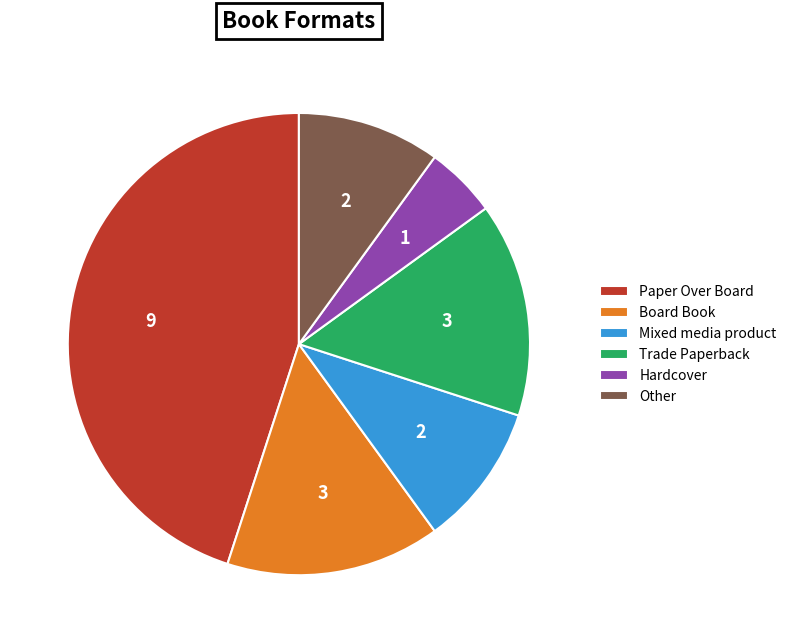

Which has a higher value, Other or Paper Over Board?

Paper Over Board